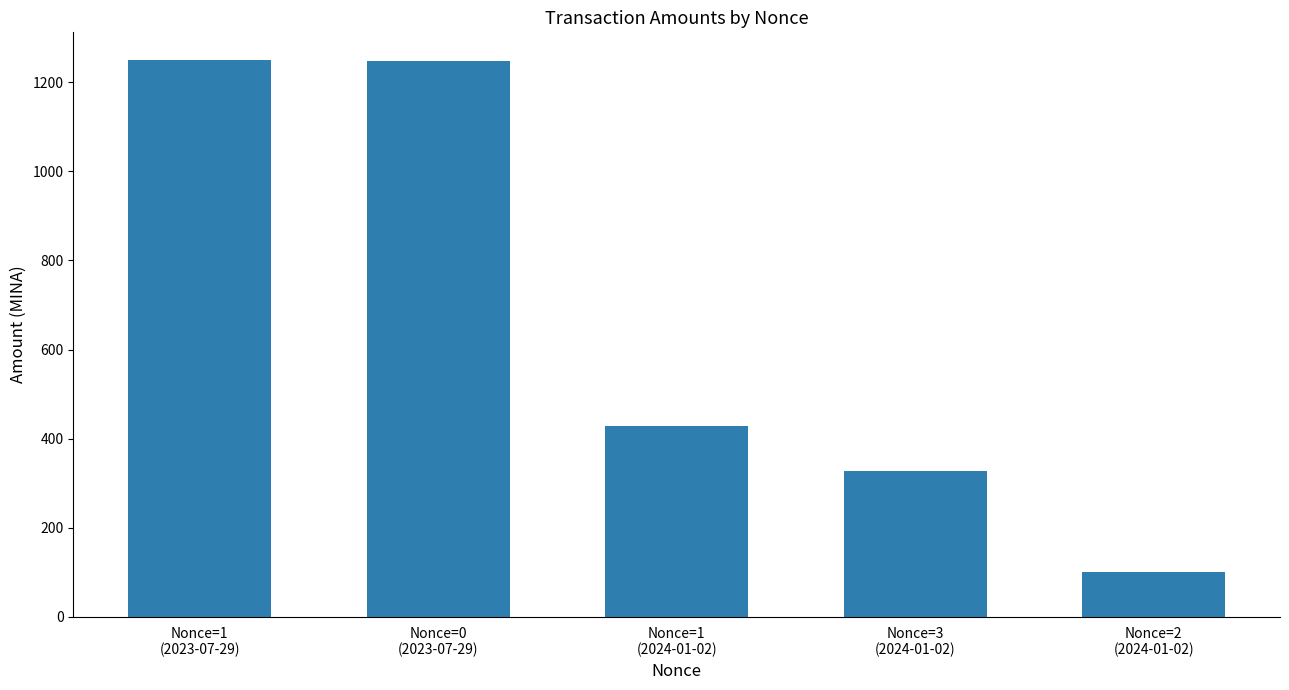

The chart shows a value of 220.2 at Nonce=3
(2024-01-02). True or false?

False